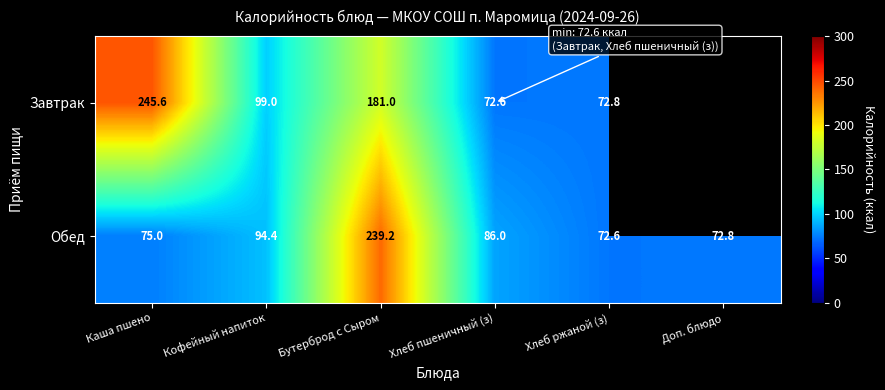

What value does the Обед series have at Бутерброд с Сыром?

239.2